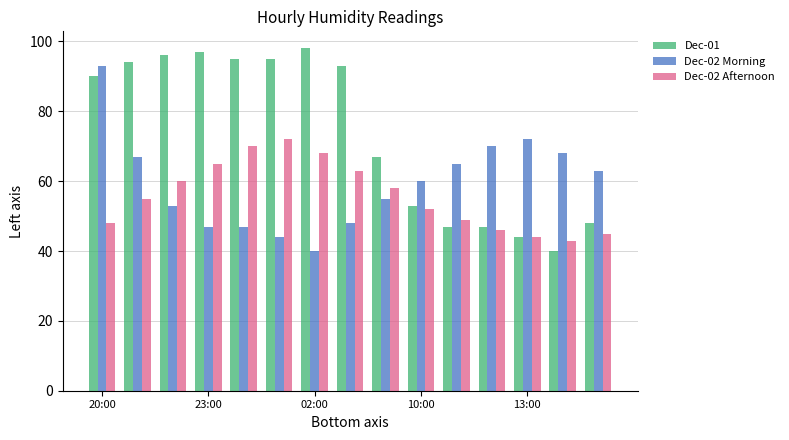

What is the greatest value displayed?

98